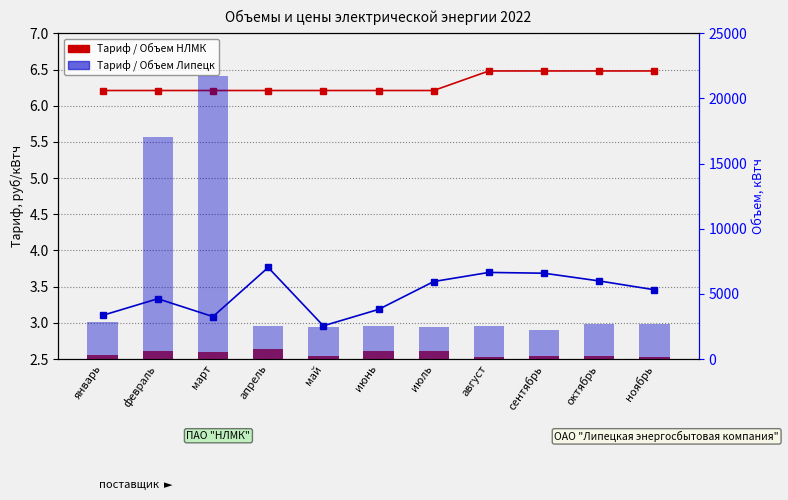

Reading left to right, list all the values displayed in this chart.

Тариф НЛМК, руб/кВтч: 6.2	6.2	6.2	6.2	6.2	6.2	6.2	6.5	6.5	6.5	6.5
Тариф Липецк, руб/кВтч: 3.1	3.3	3.1	3.8	3.0	3.2	3.6	3.7	3.7	3.6	3.5
Объем НЛМК, кВтч: 321.0	642.0	522.0	755.0	257.0	586.0	583.0	160.0	240.0	260.0	180.0
Объем Липецк, кВтч: 2844.0	17046.0	21708.0	2538.0	2430.0	2502.0	2466.0	2520.0	2268.0	2664.0	2718.0